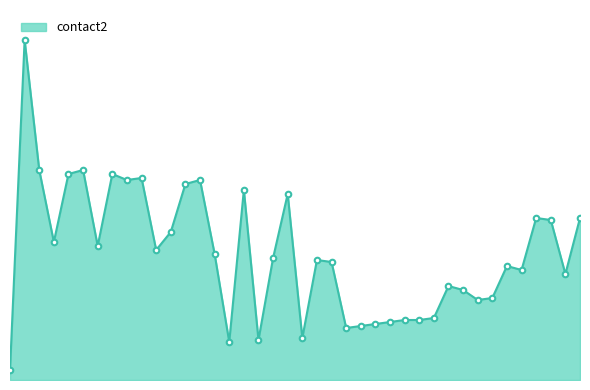

How many interior local peaks (higher than both neighbors) does the data have?

11